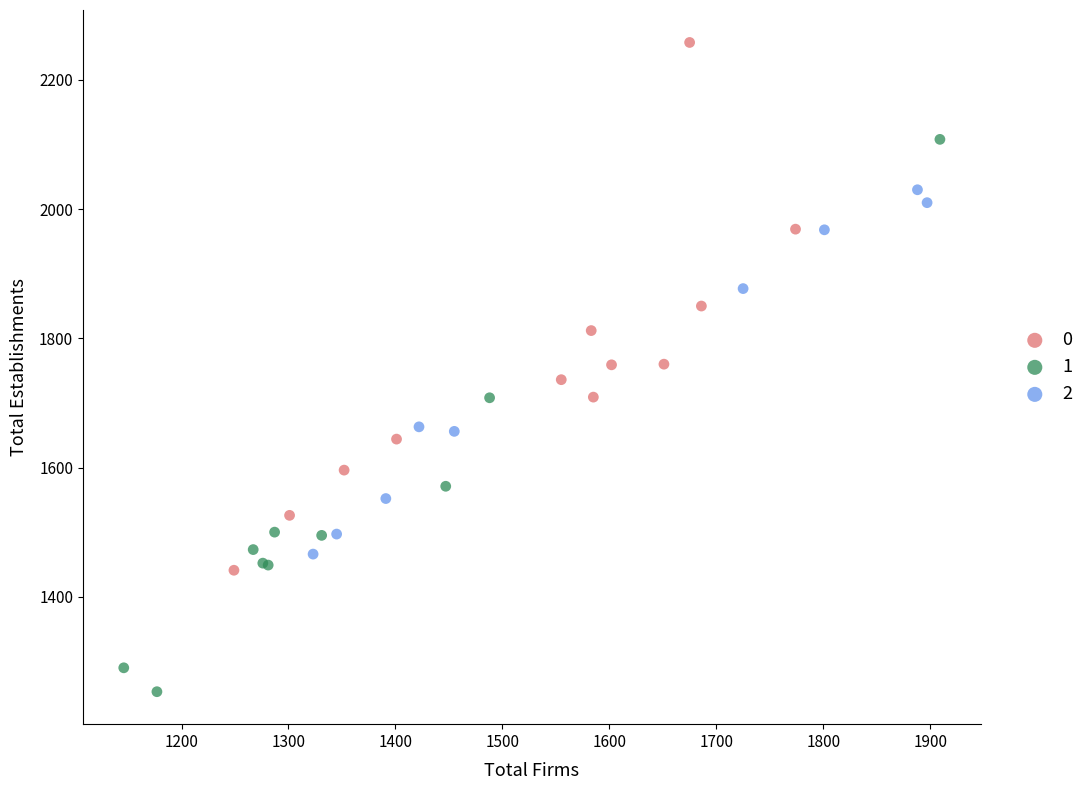

What are all the series names shown in the legend?

0, 1, 2